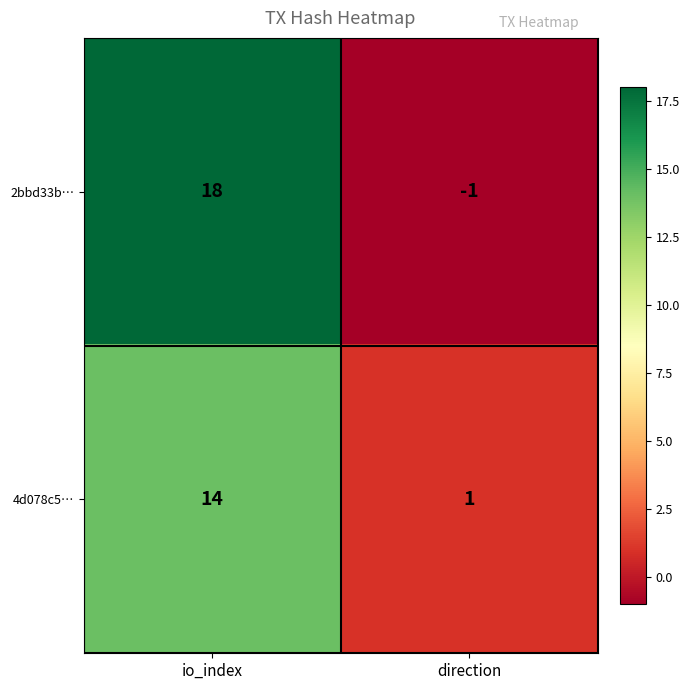

Reading left to right, list all the values displayed in this chart.

2bbd33b…: io_index=18	direction=-1
4d078c5…: io_index=14	direction=1